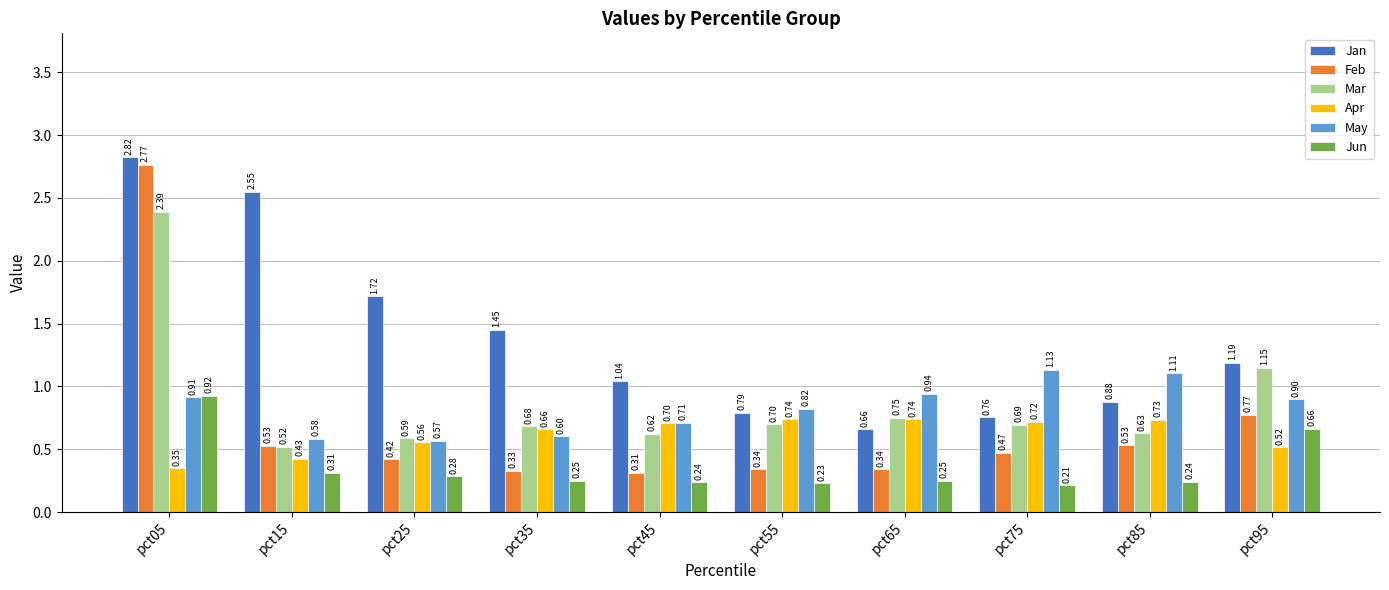

Count the Apr values in the range 0 to 1.

10